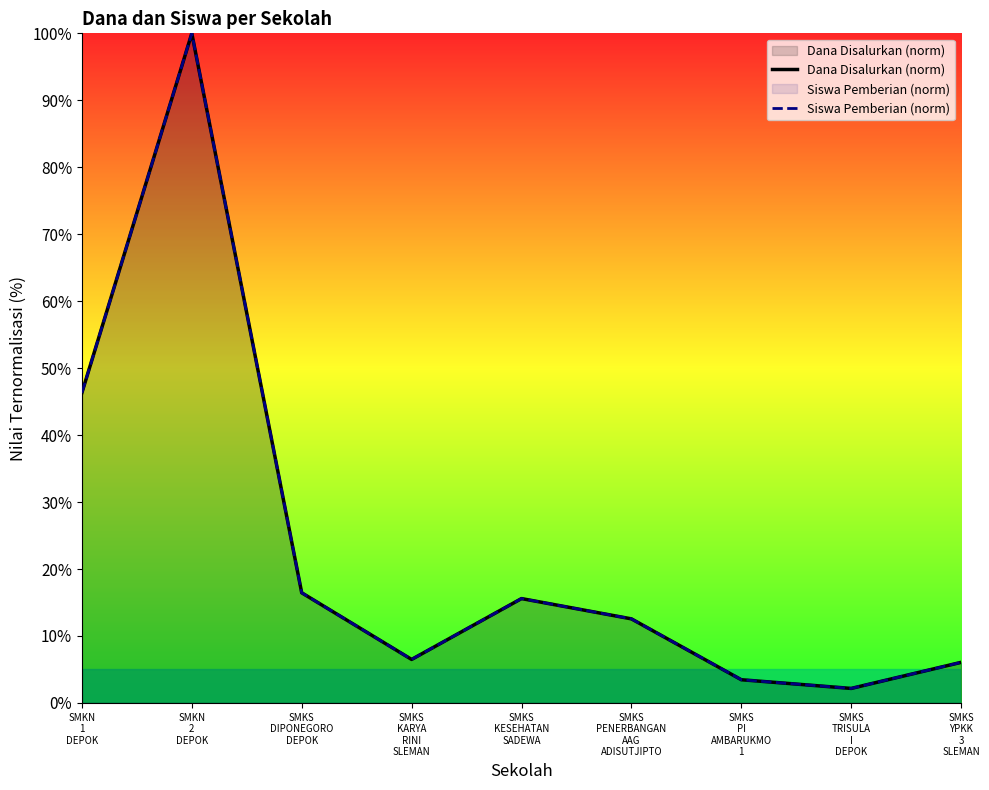

What is the label of the 2nd point from the right?

SMKS
TRISULA
I
DEPOK